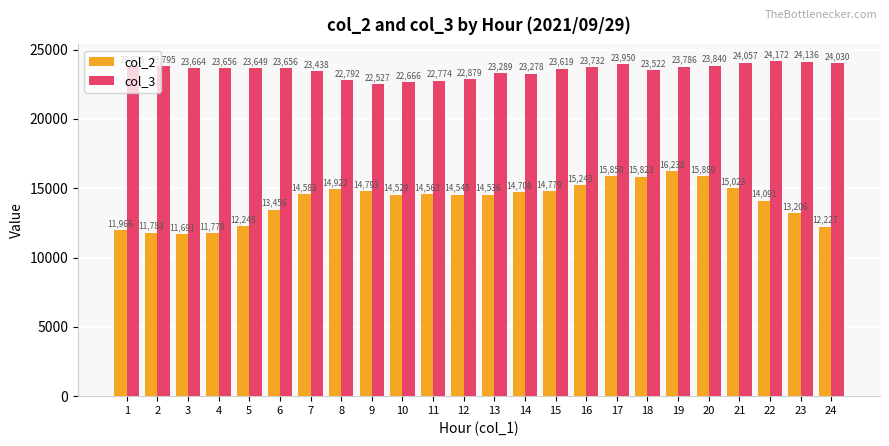

Does the chart contain any negative values?

No